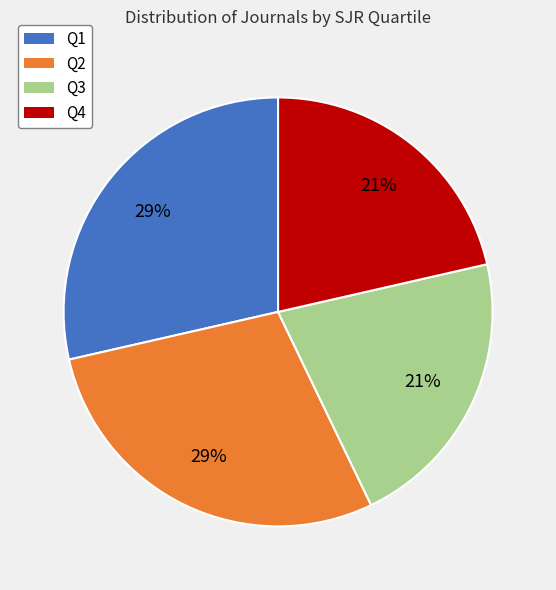

True or false: Q2 accounts for 29% of the total.

True